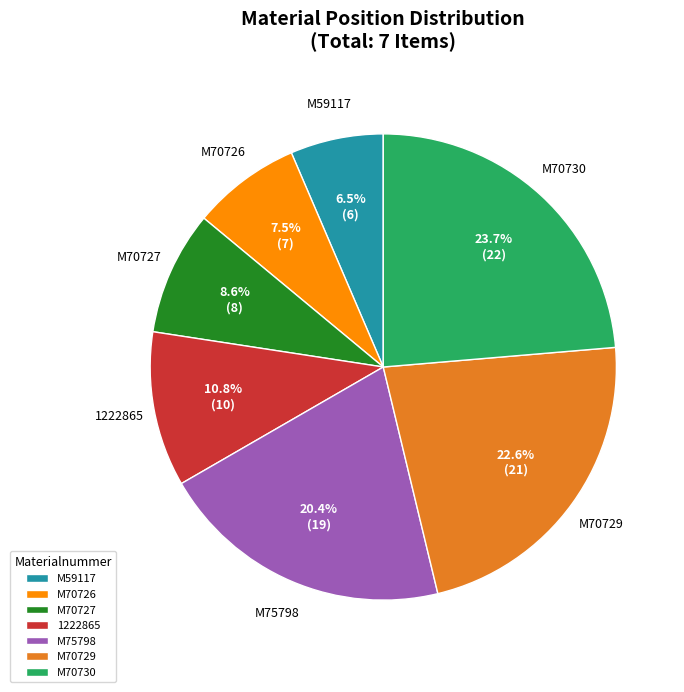

Is there any slice that represents more than half of the pie?

No